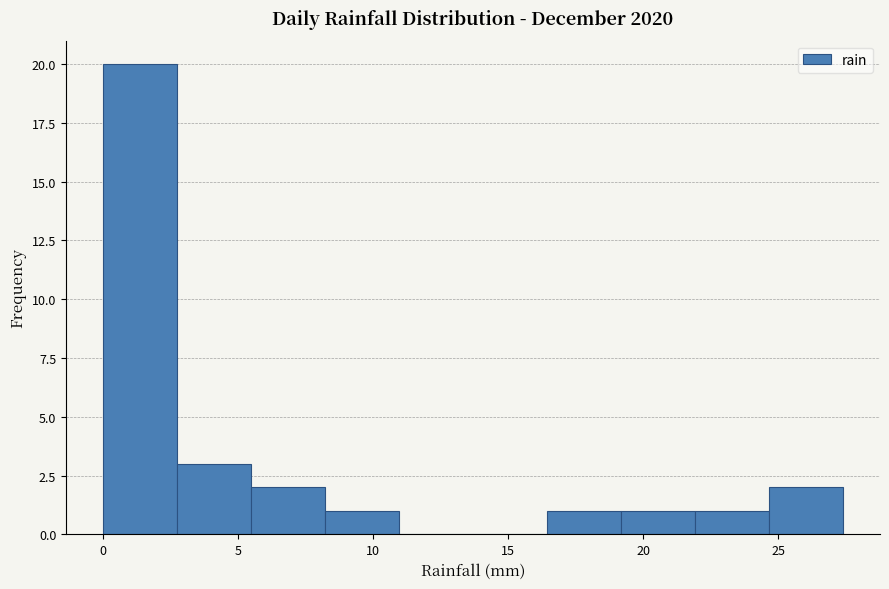

Reading left to right, transcribe this chart: for each bar, give the range it covers on the x-axis and its height. Neither the bar edges nor the heights are printed on the chart, so give them approximately, as read against the axes.

0.0 to 2.5: 20
2.5 to 5.5: 3
5.5 to 8.0: 2
8.0 to 11.0: 1
11.0 to 13.5: 0
13.5 to 16.5: 0
16.5 to 19.0: 1
19.0 to 22.0: 1
22.0 to 24.5: 1
24.5 to 27.5: 2